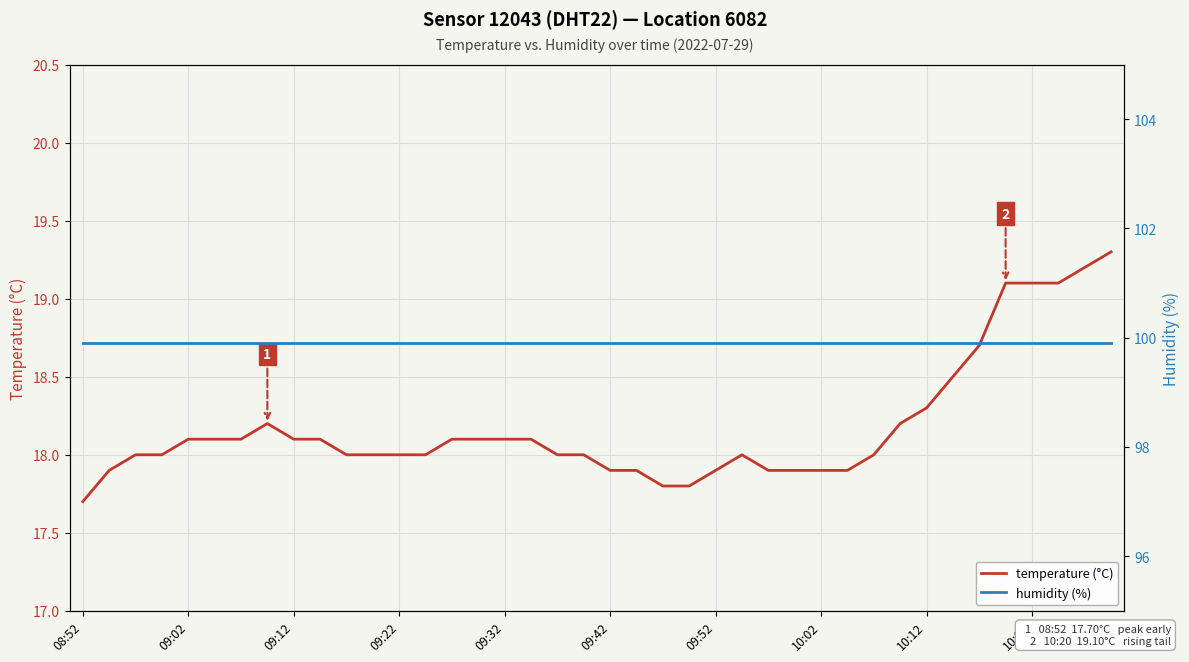

Is it true that temperature (°C) equals 27.3 at 09:32?

False